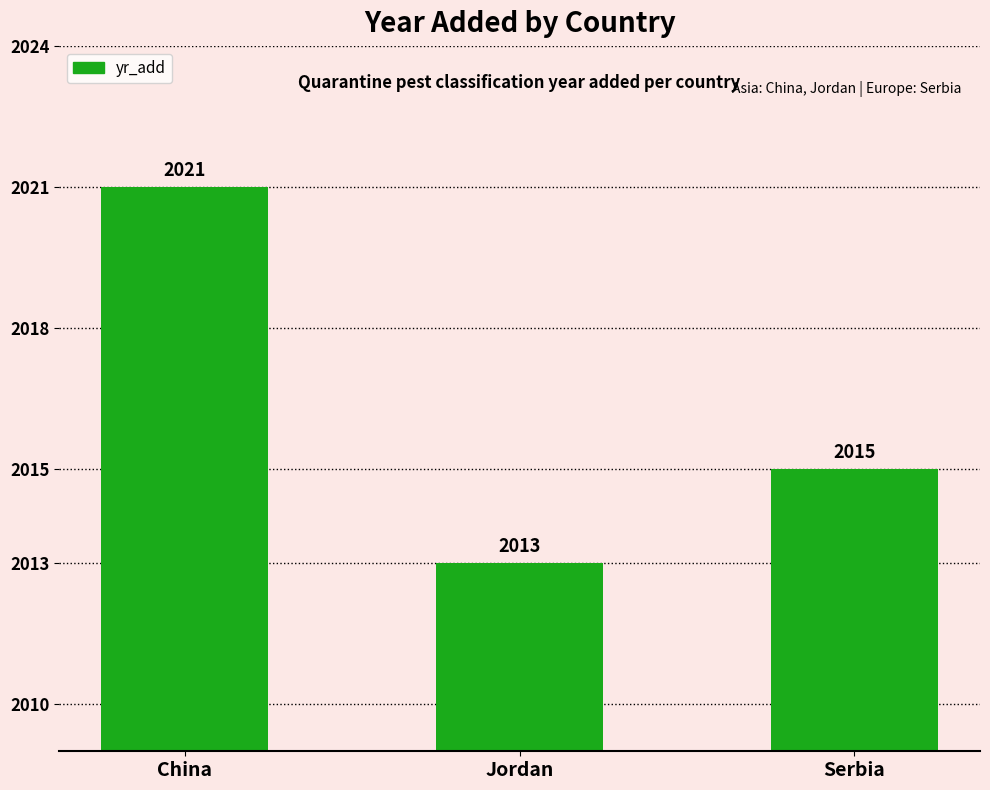

How many data points are less than 2015?

1